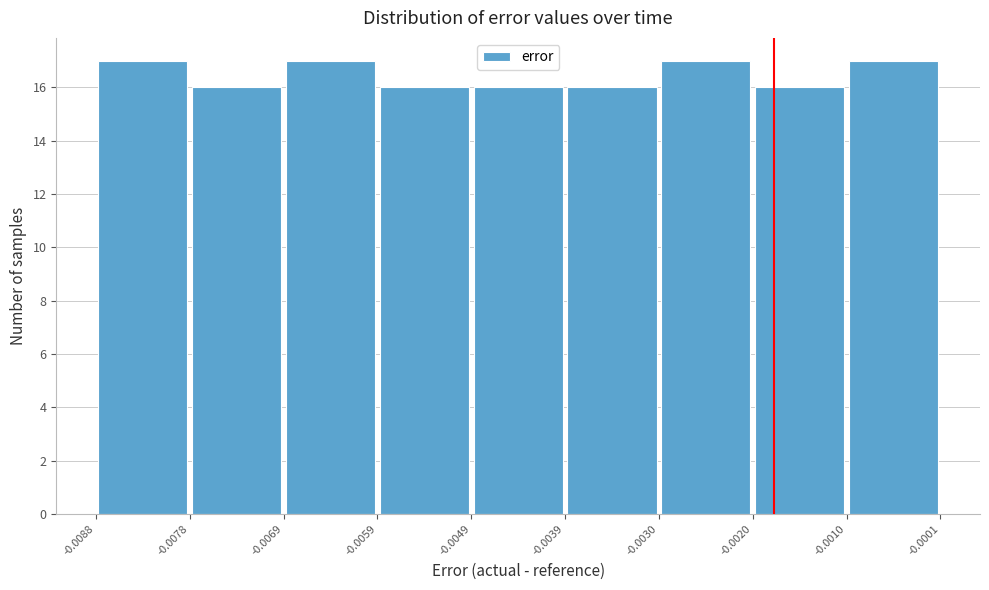

Reading left to right, transcribe this chart: for each bar, give the range it covers on the x-axis and its height. The values are not printed on the chart, so give them approximately, as read against the axis.

-0.0088 to -0.0078: 17
-0.0078 to -0.0069: 16
-0.0069 to -0.0059: 17
-0.0059 to -0.0049: 16
-0.0049 to -0.0039: 16
-0.0039 to -0.0030: 16
-0.0030 to -0.0020: 17
-0.0020 to -0.0010: 16
-0.0010 to -0.0001: 17